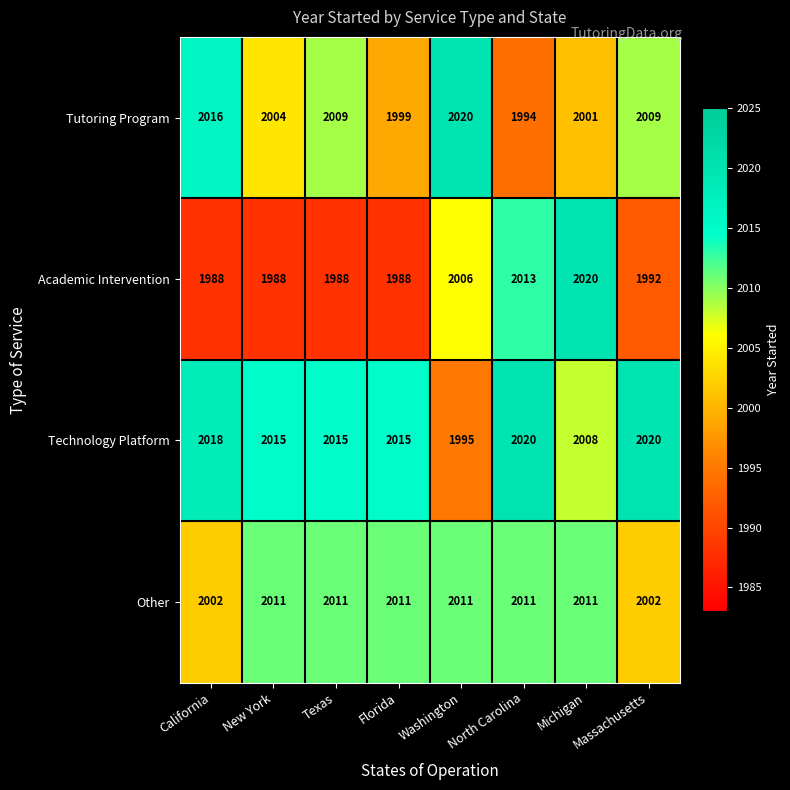

What is the difference between the maximum and minimum values in the Academic Intervention series?

32